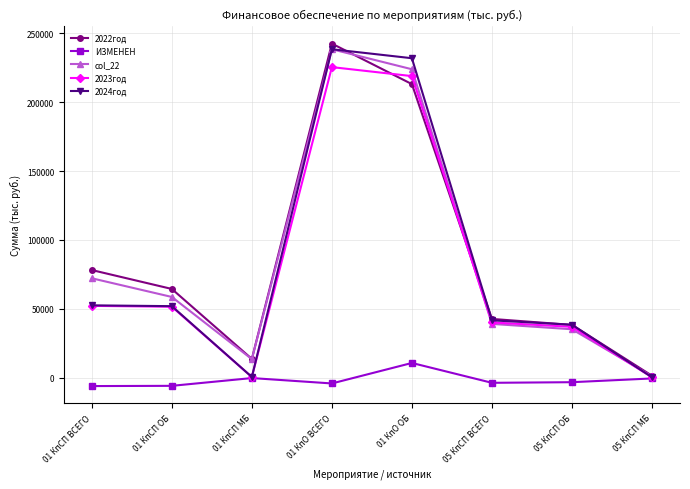

List the labels in order of col_22 value, largest first.

01 КпО ВСЕГО, 01 КпО ОБ, 01 КпСП ВСЕГО, 01 КпСП ОБ, 05 КпСП ВСЕГО, 05 КпСП ОБ, 01 КпСП МБ, 05 КпСП МБ